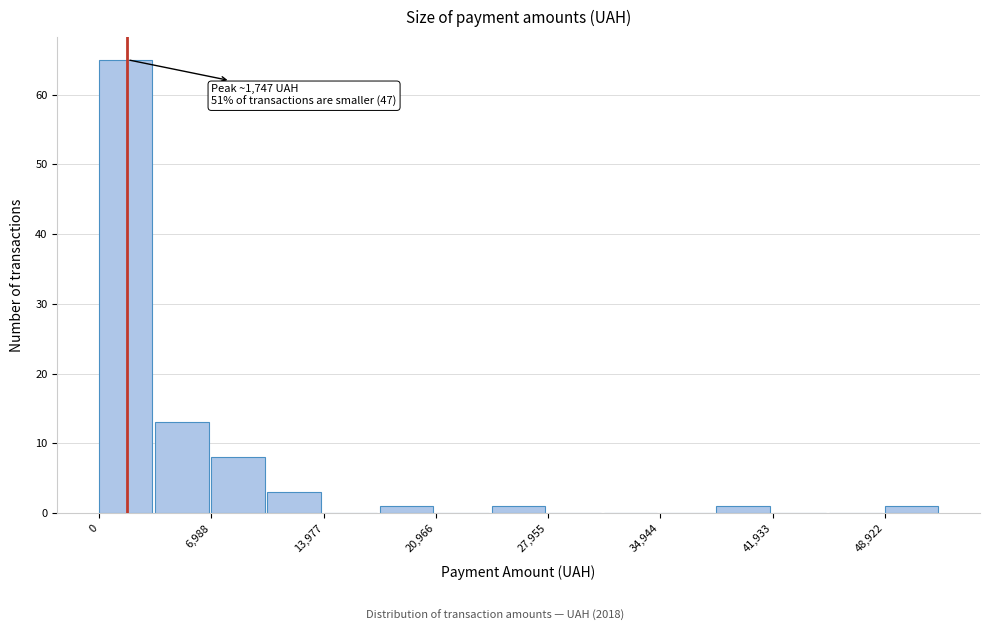

Read against the x-axis, roughly where is the centre of the tallest bar?

2000